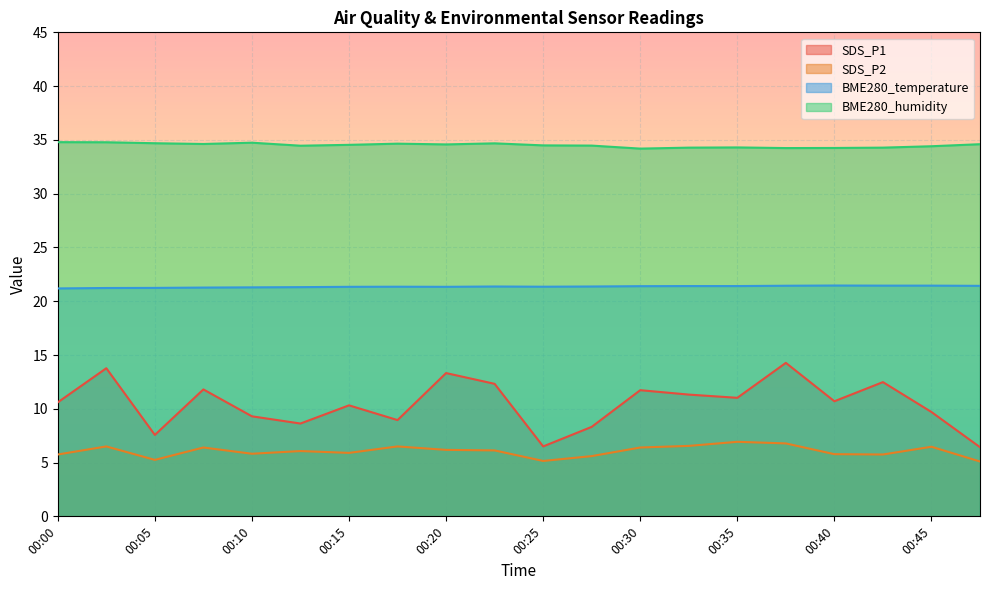

What are all the series names shown in the legend?

SDS_P1, SDS_P2, BME280_temperature, BME280_humidity